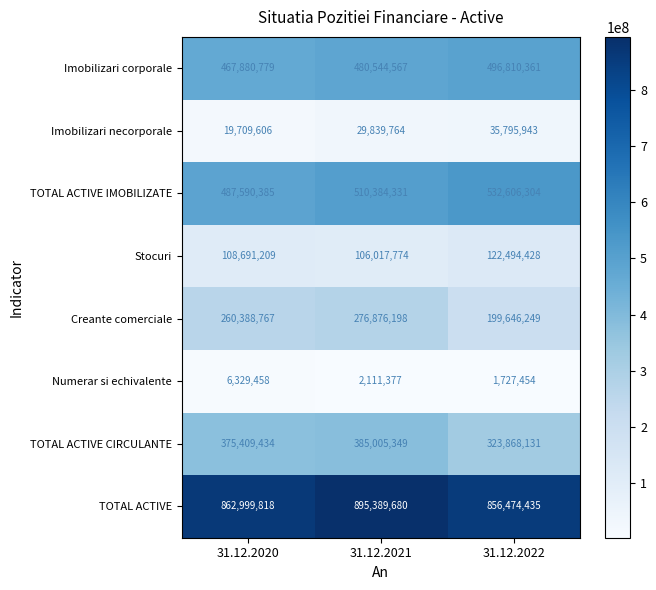

Reading right to left, list all the values displayed in this chart.

Imobilizari corporale: 496810361	480544567	467880779
Imobilizari necorporale: 35795943	29839764	19709606
TOTAL ACTIVE IMOBILIZATE: 532606304	510384331	487590385
Stocuri: 122494428	106017774	108691209
Creante comerciale: 199646249	276876198	260388767
Numerar si echivalente: 1727454	2111377	6329458
TOTAL ACTIVE CIRCULANTE: 323868131	385005349	375409434
TOTAL ACTIVE: 856474435	895389680	862999818